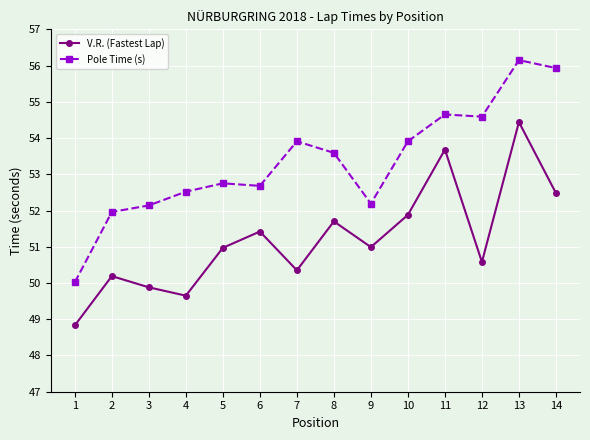

What is the sum of the Pole Time (s) values at 4 and 3?

104.7